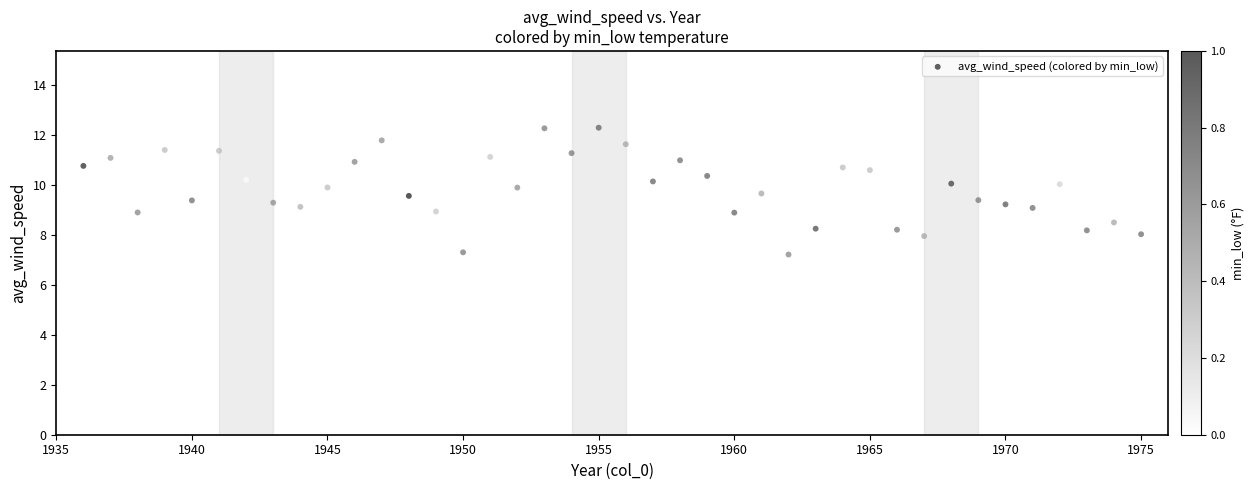

What is the range of X values (max minus min)?

39.0